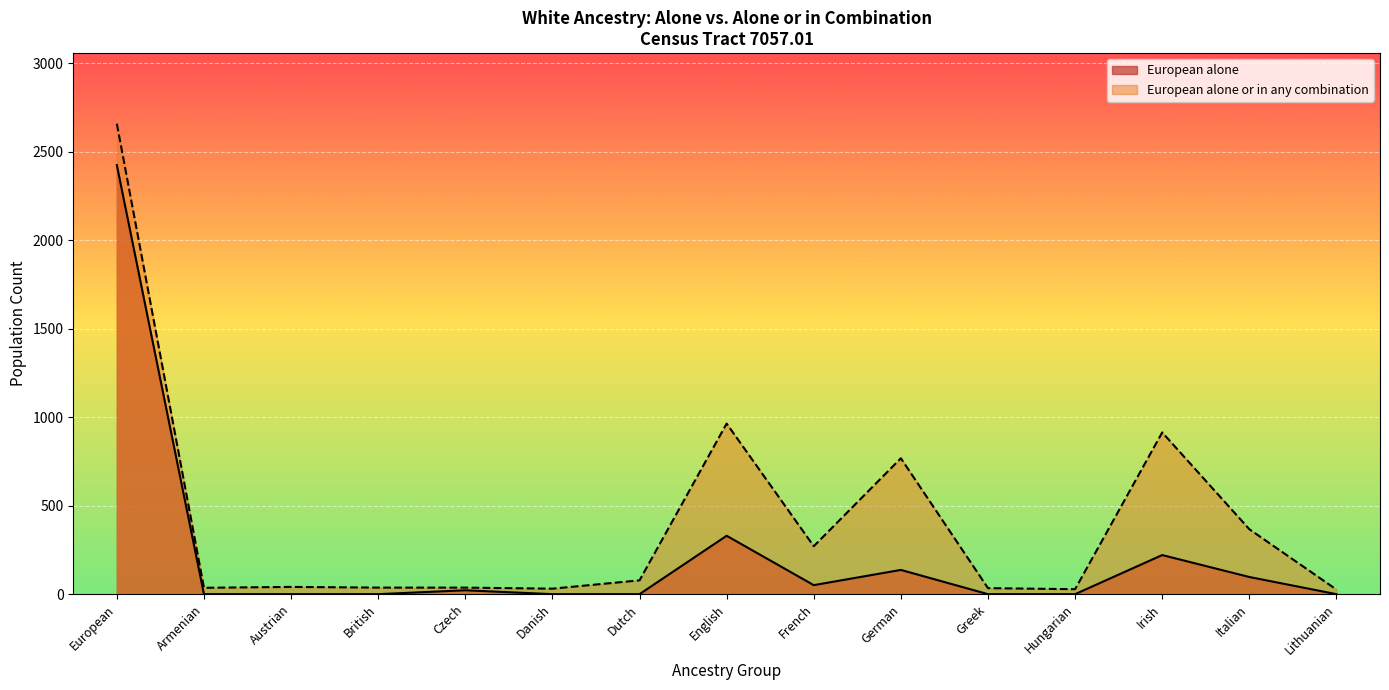

The European alone series shows -1027 at Lithuanian. True or false?

False